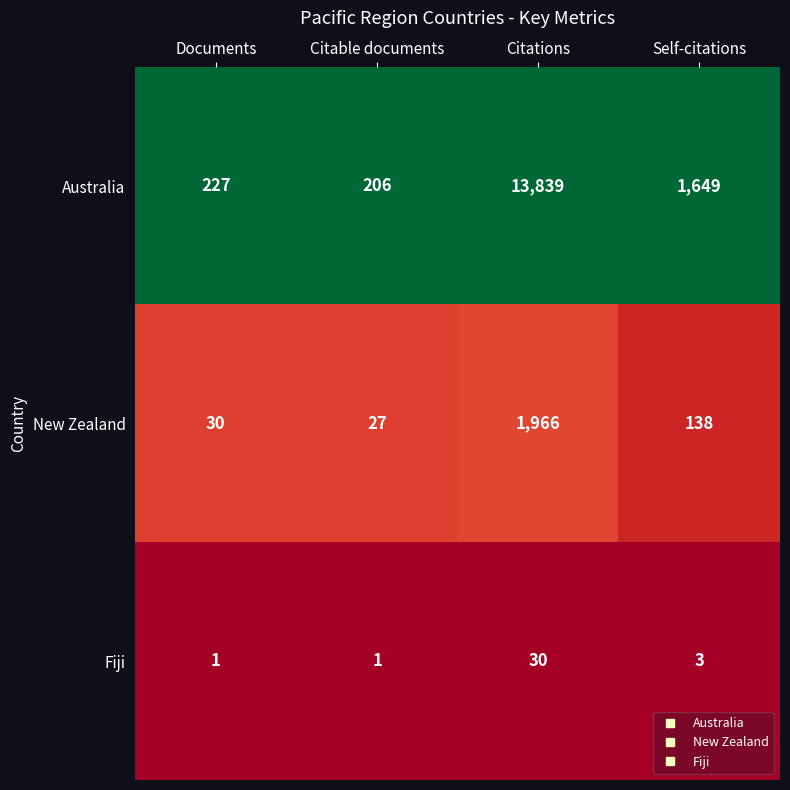

Which series has the largest total across all categories?

Australia